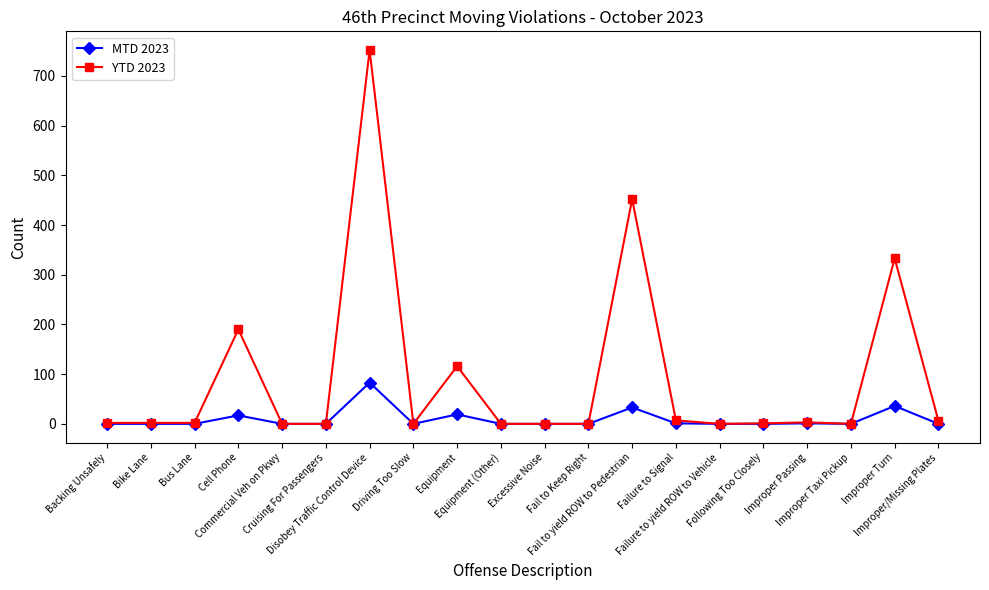

What is the highest value of the YTD 2023 series?

752